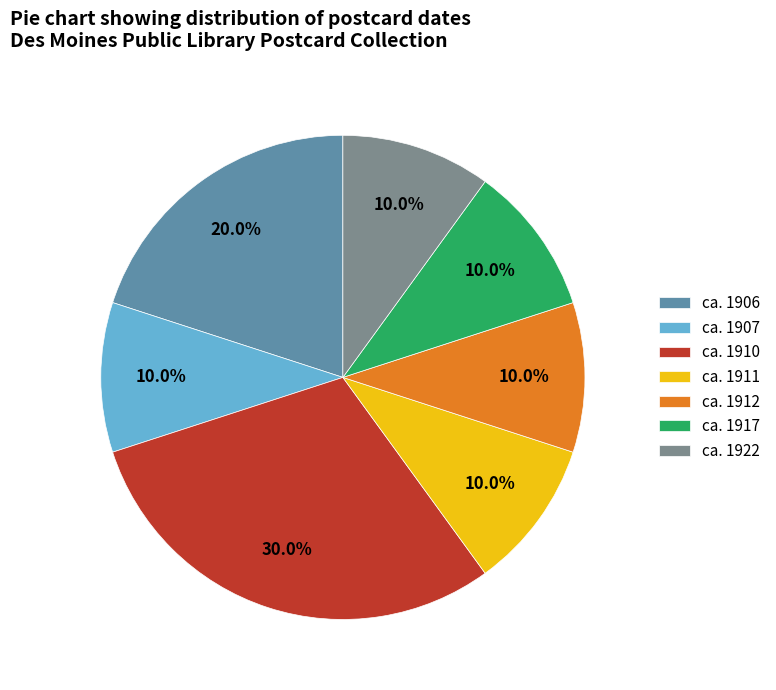

What is the total percentage of ca. 1910 and ca. 1922?

40.0%